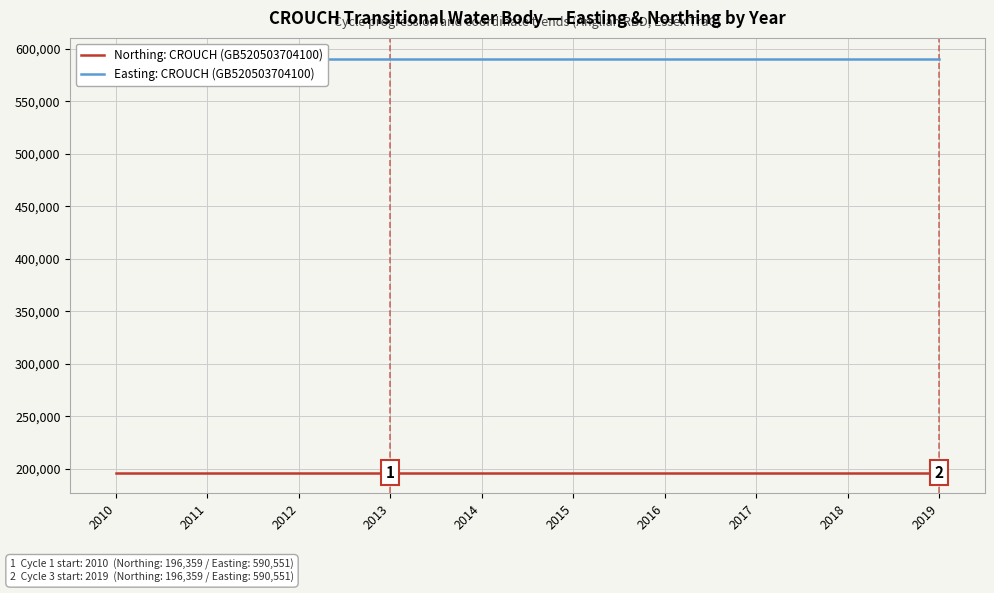

List the series in order of their peak value, highest first.

Easting: CROUCH (GB520503704100), Northing: CROUCH (GB520503704100)